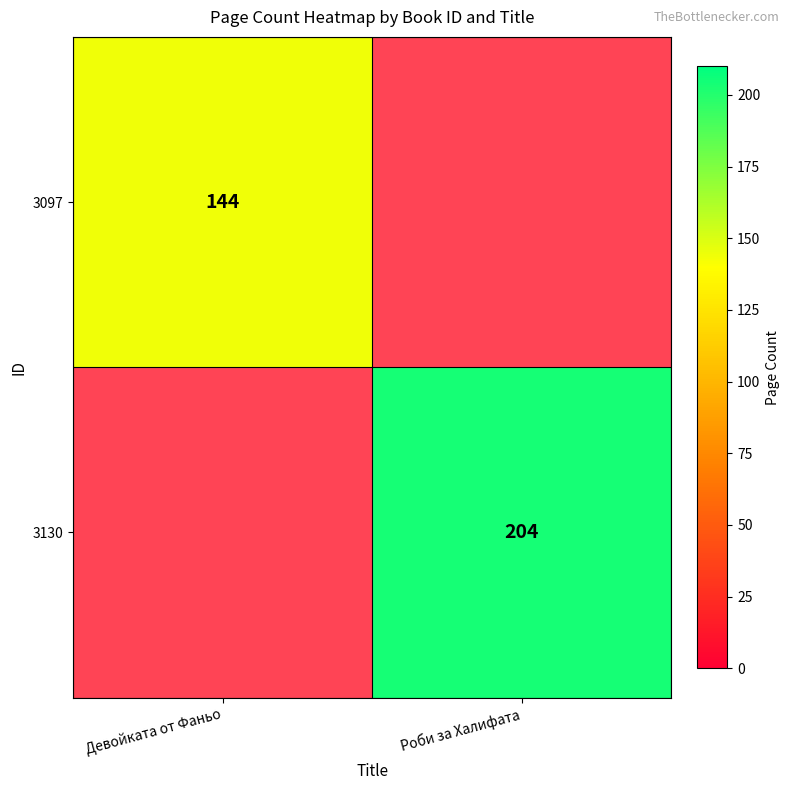

Is the value of 3130 at Роби за Халифата greater than the value of 3097 at Девойката от Фаньо?

Yes